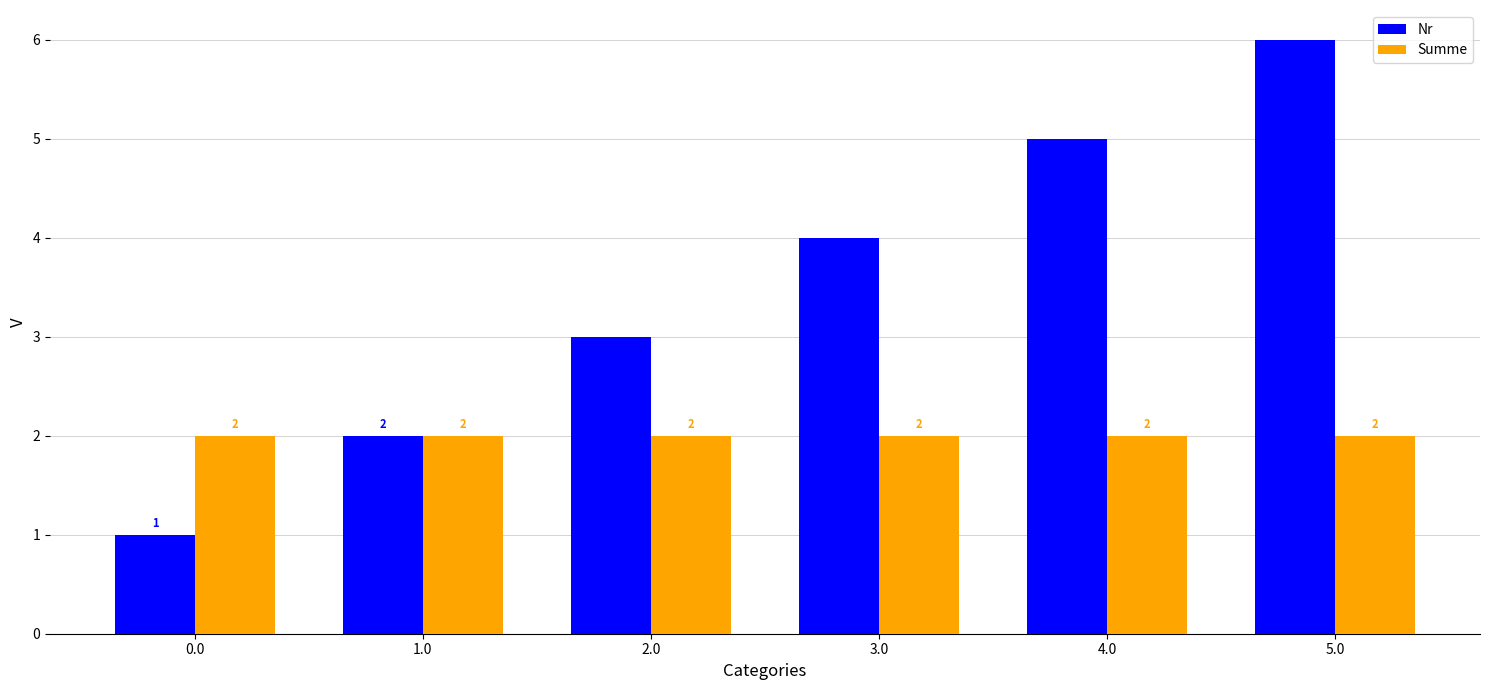

Is it true that Summe equals 2 at 4.0?

True